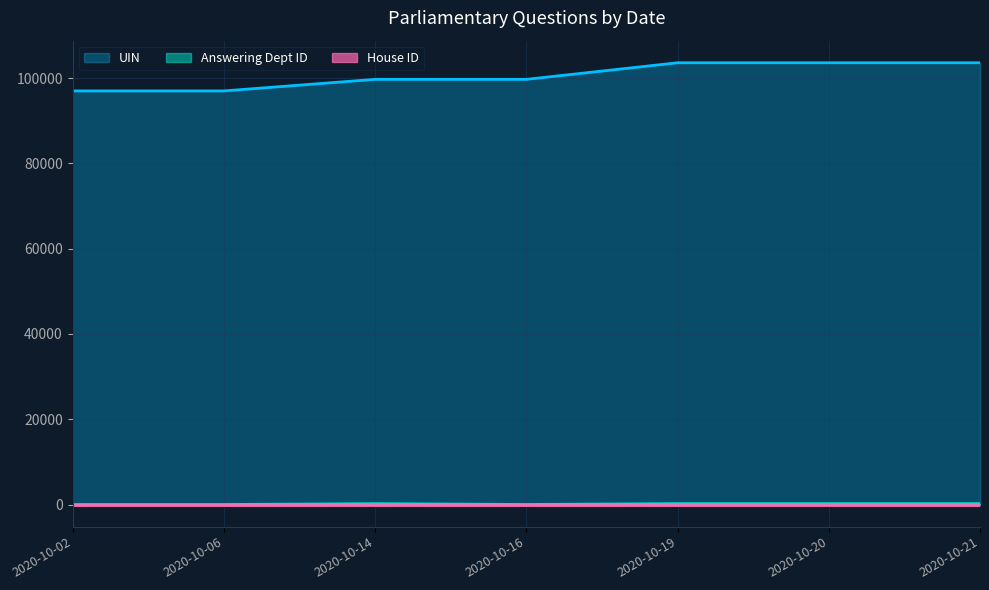

What is the difference between the second highest and minimum values in the UIN series?

6605